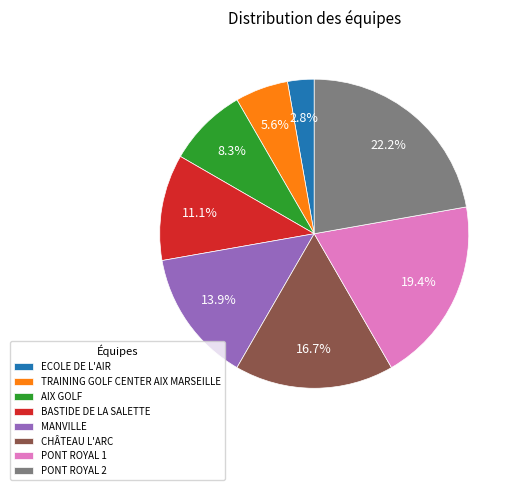

Rank the categories by value from lowest to highest.

ECOLE DE L'AIR, TRAINING GOLF CENTER AIX MARSEILLE, AIX GOLF, BASTIDE DE LA SALETTE, MANVILLE, CHÂTEAU L'ARC, PONT ROYAL 1, PONT ROYAL 2